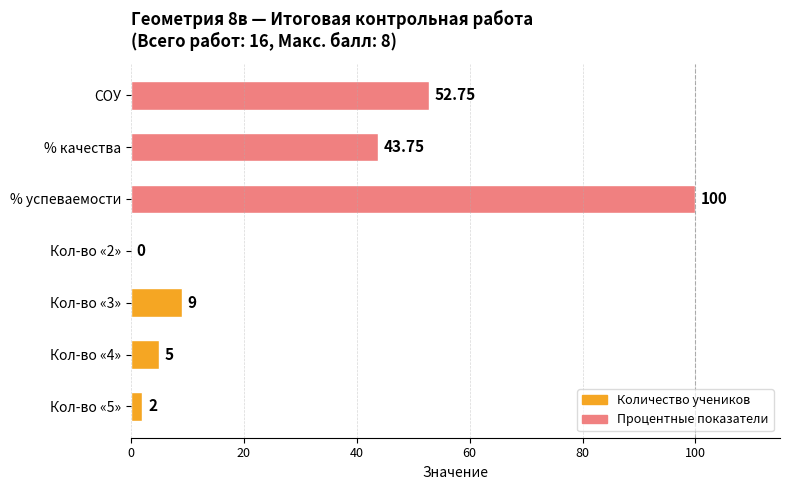

What is the sum of the values at % успеваемости and Кол-во «2»?

100.0